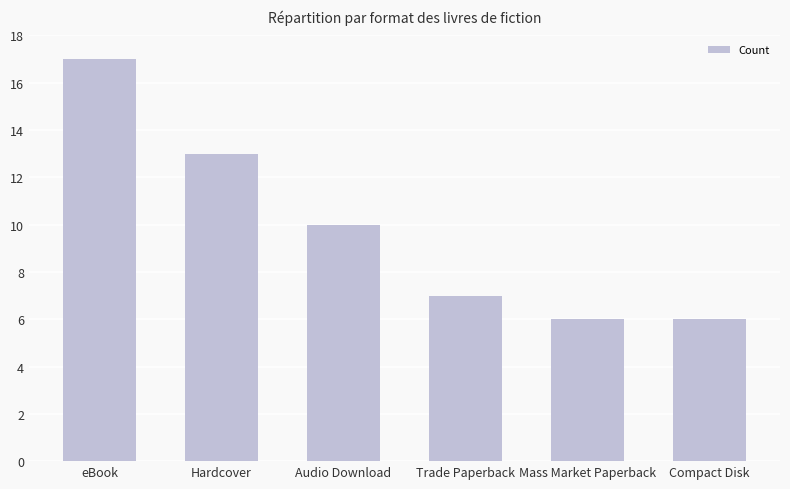

Is it true that the value at Trade Paperback is 7?

True